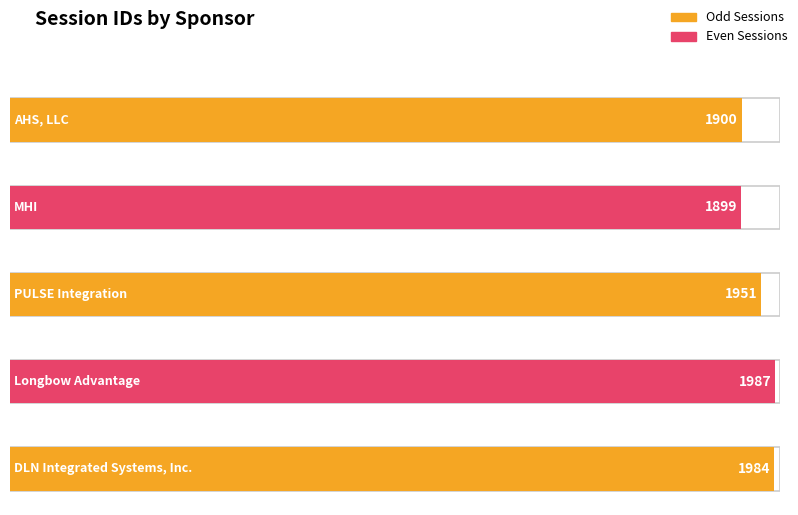

Rank the categories by value from highest to lowest.

Longbow Advantage, DLN Integrated Systems, Inc., PULSE Integration, AHS, LLC, MHI